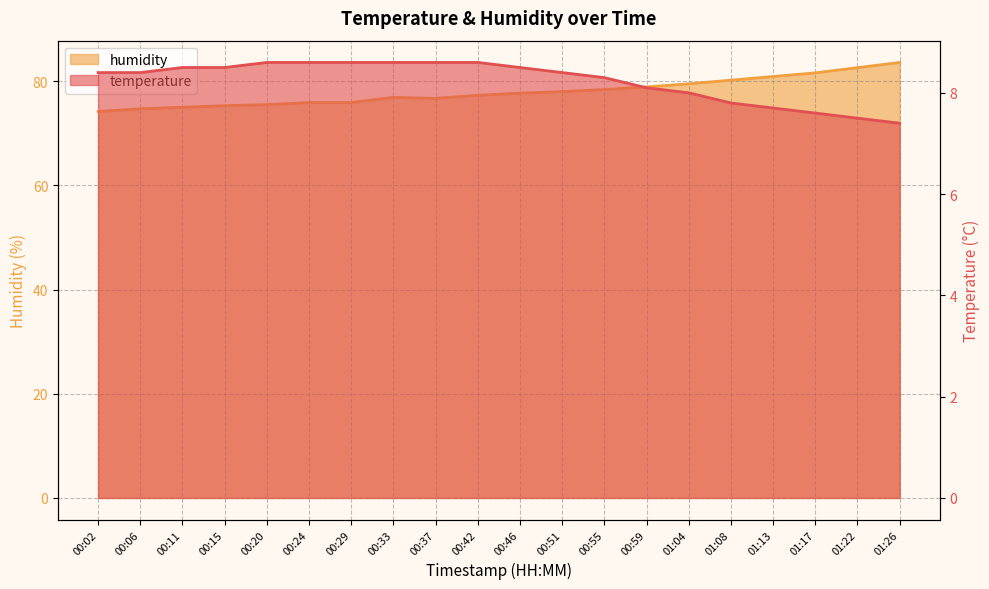

Where is temperature nearest to the value 8?

01:04